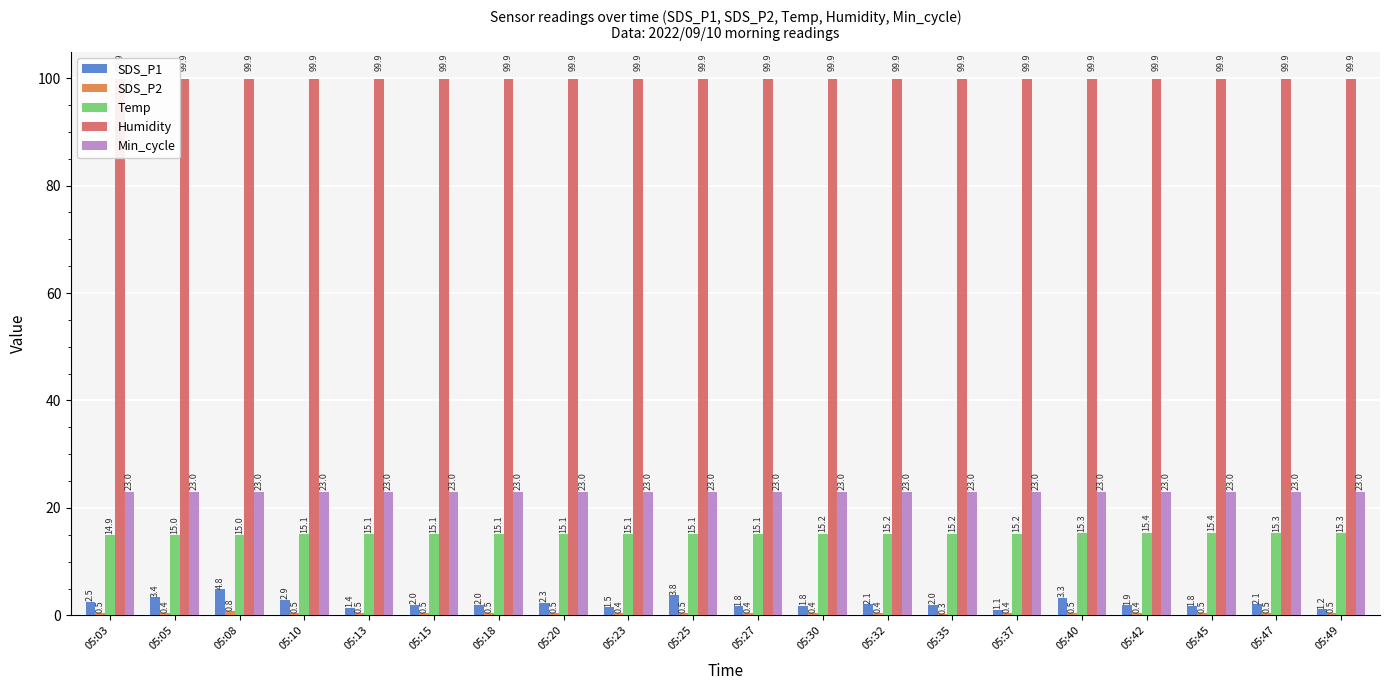

What is the value of the Min_cycle bar at the 10th from the left?

23.0